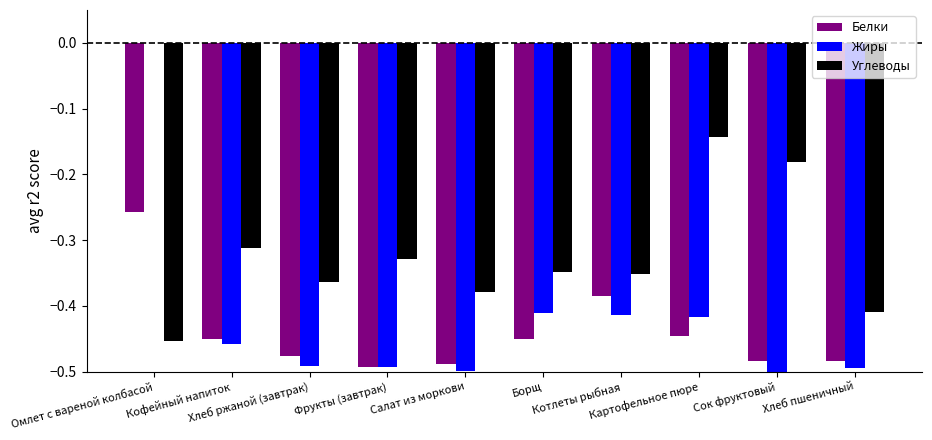

What is the sum of all Жиры values?

-4.2